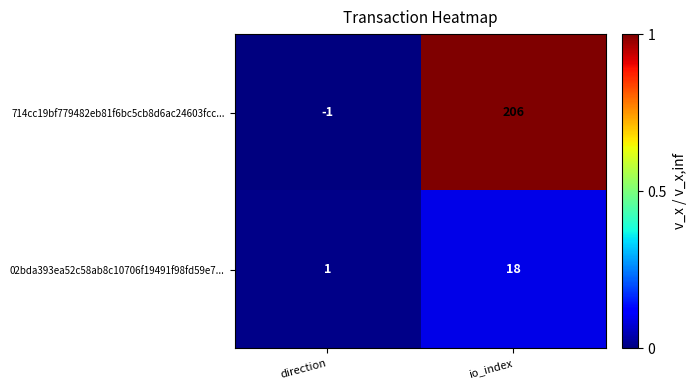

Reading left to right, what are all the values shown in this chart?

714cc19bf779482eb81f6bc5cb8d6ac24603fcc...: direction=-1	io_index=206
02bda393ea52c58ab8c10706f19491f98fd59e7...: direction=1	io_index=18